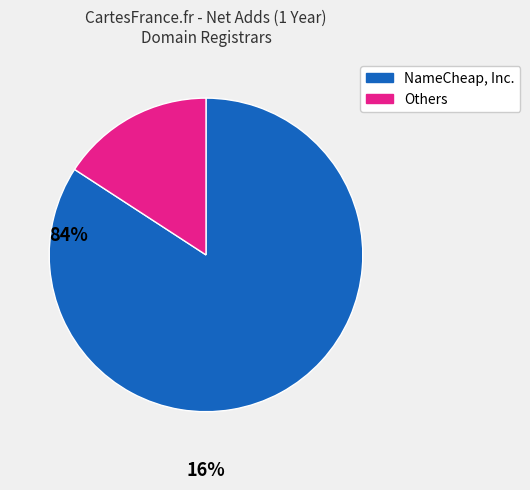

Is there any slice that represents more than half of the pie?

Yes